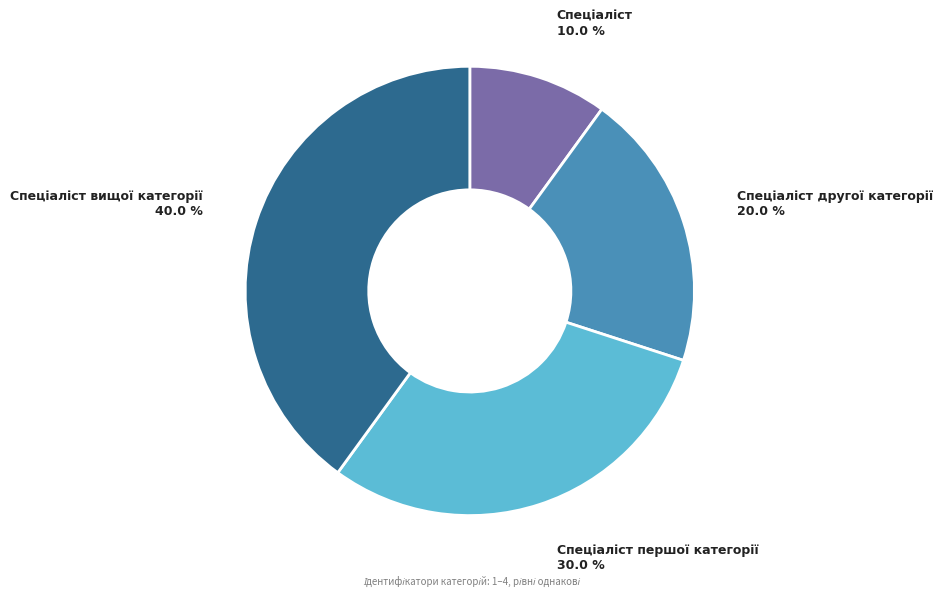

How many segments does this pie chart have?

4